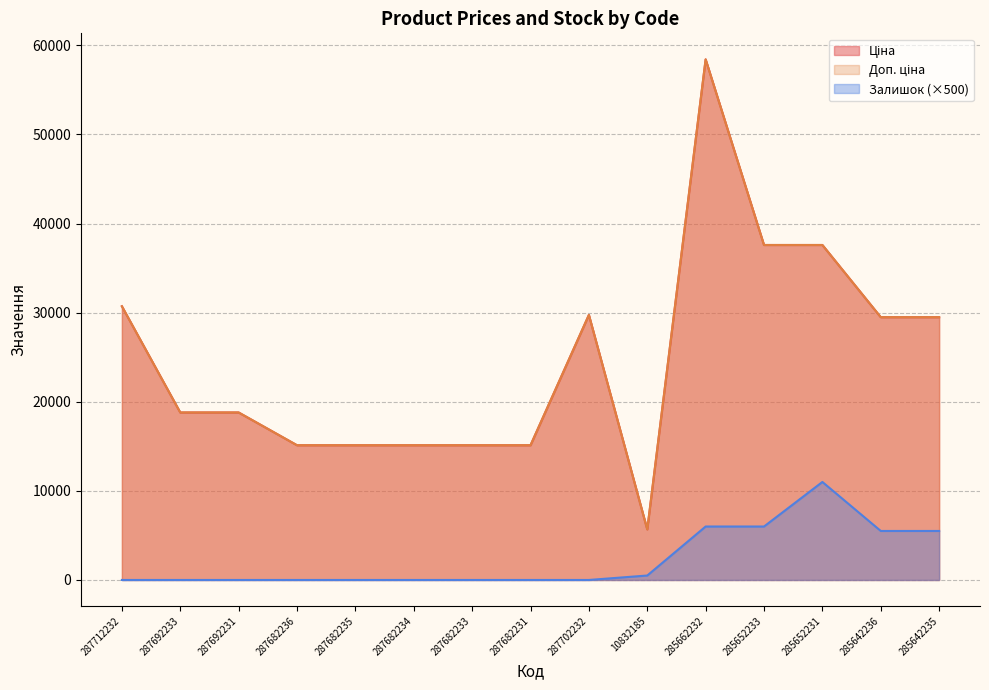

Which has a higher value, 285642236 or 287712232?

287712232